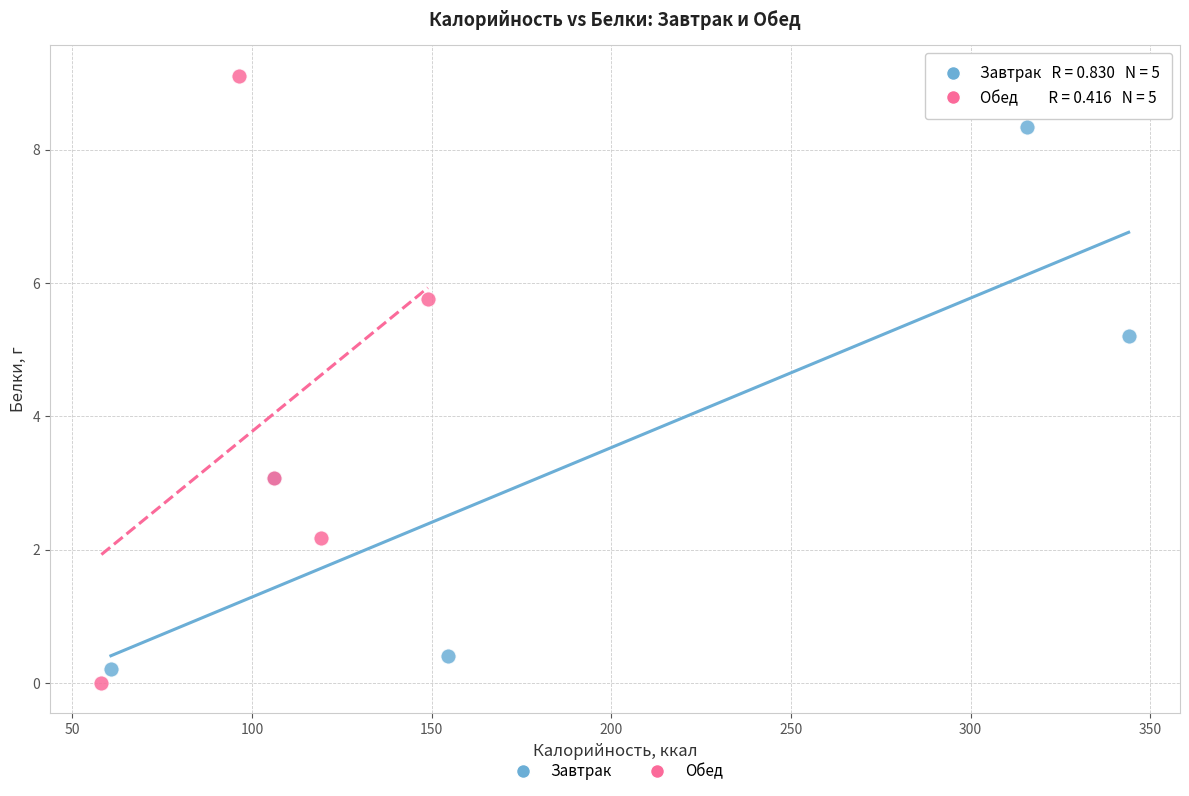

Which series reaches the maximum Y coordinate?

Обед